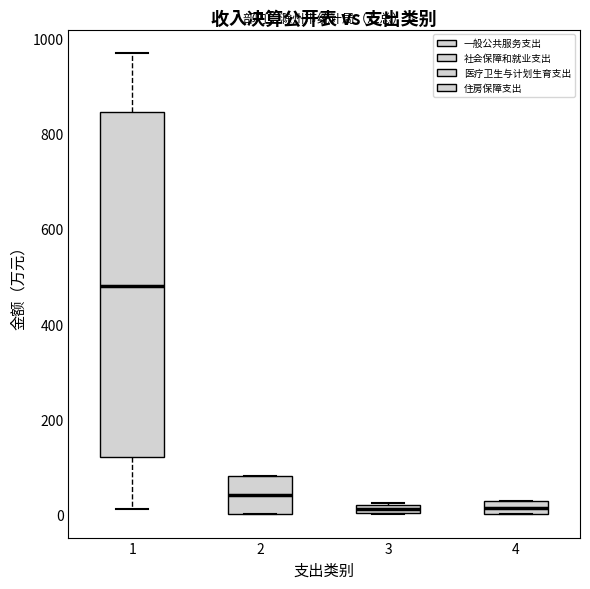

Which box has the highest median line?

1